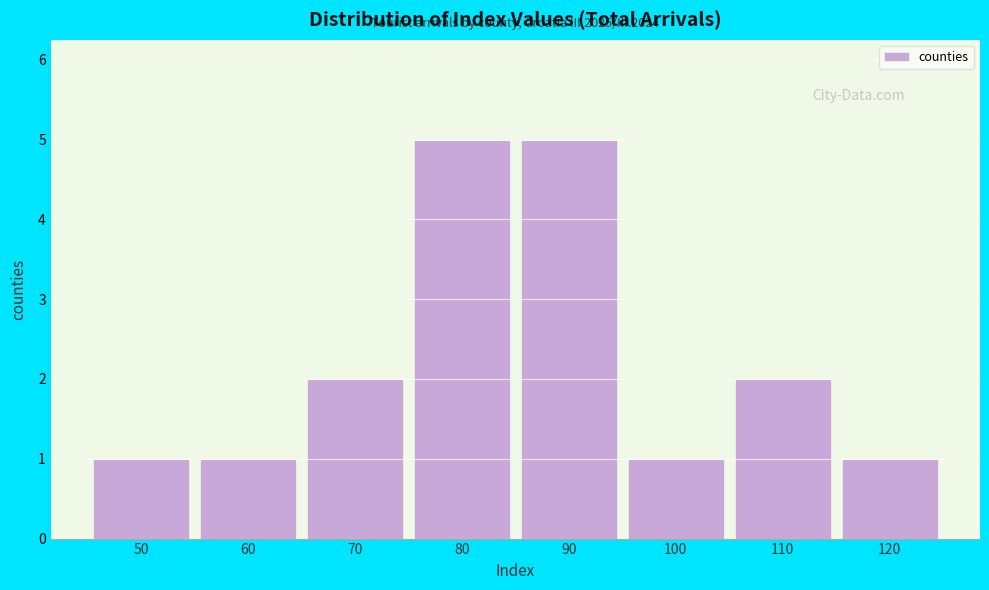

Reading left to right, transcribe all the data shown in this chart.

1	1	2	5	5	1	2	1